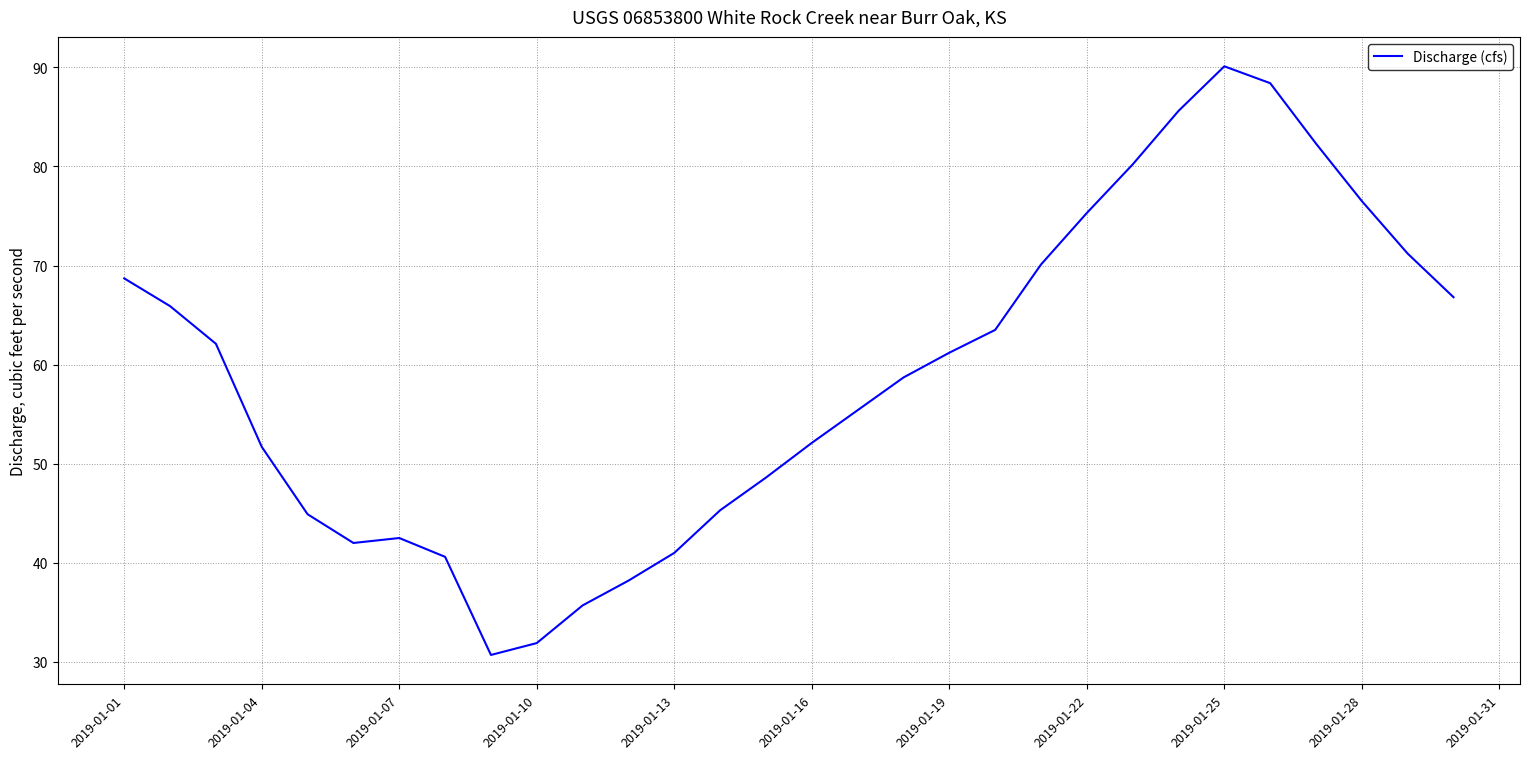

Does the chart display data point markers on the line(s)?

No